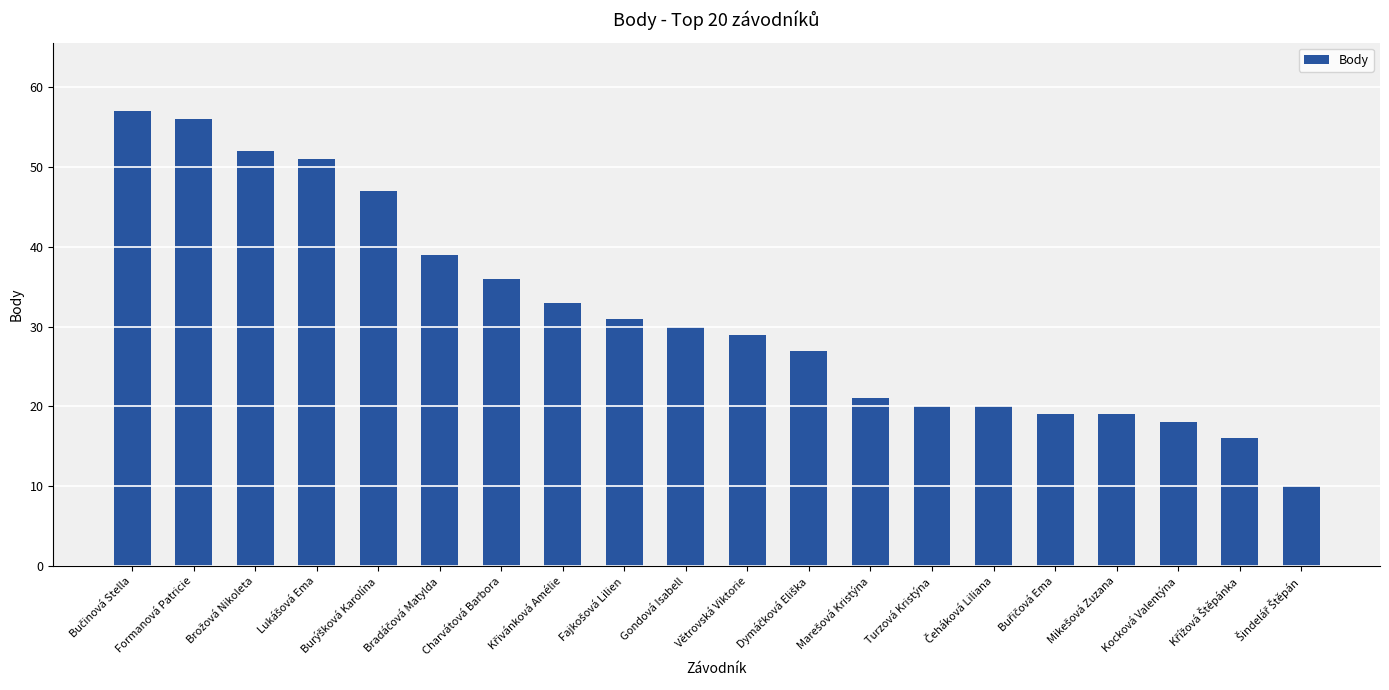

What is the difference between the maximum and minimum values?

47